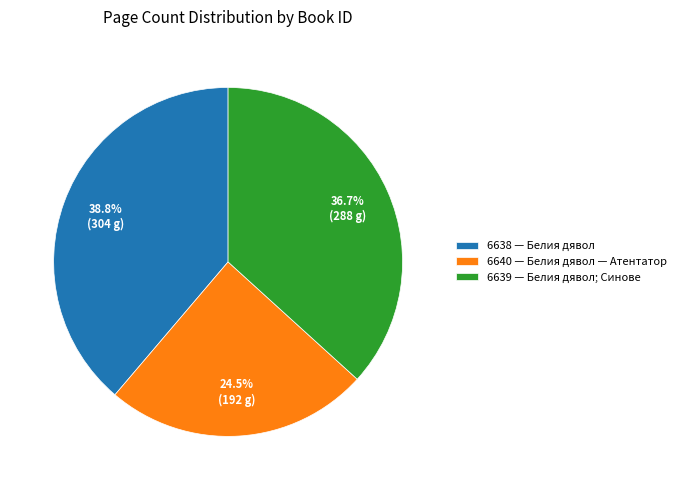

Is 6640 the majority of the pie?

No